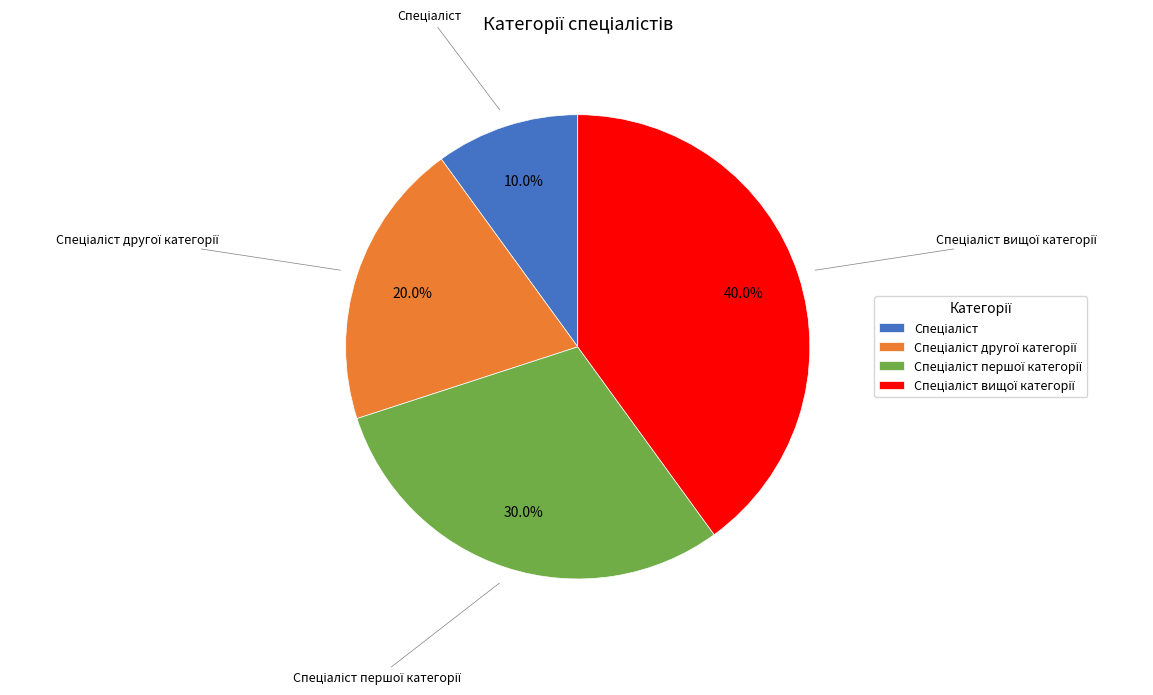

Is there any slice that represents more than half of the pie?

No